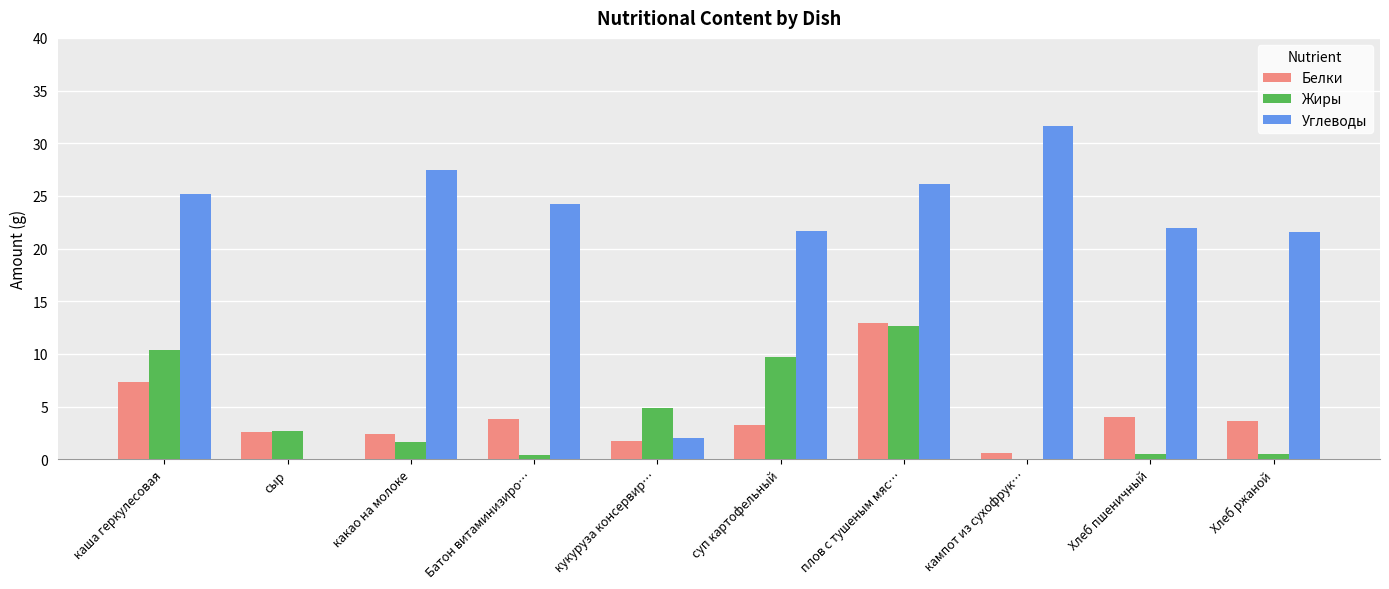

The Углеводы series shows 25.2 at каша геркулесовая. True or false?

True